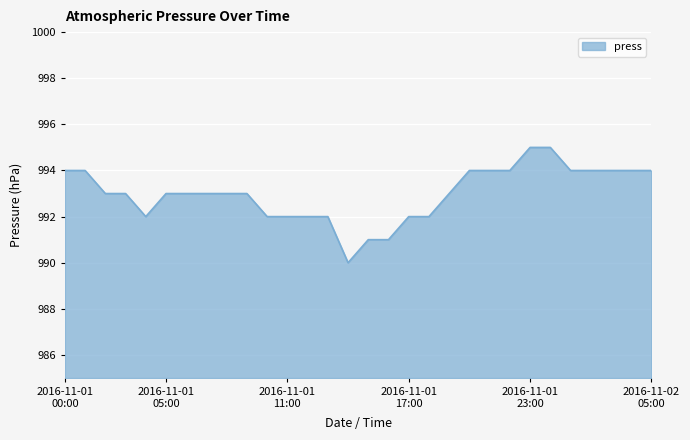

What is the maximum value shown in the chart?

995